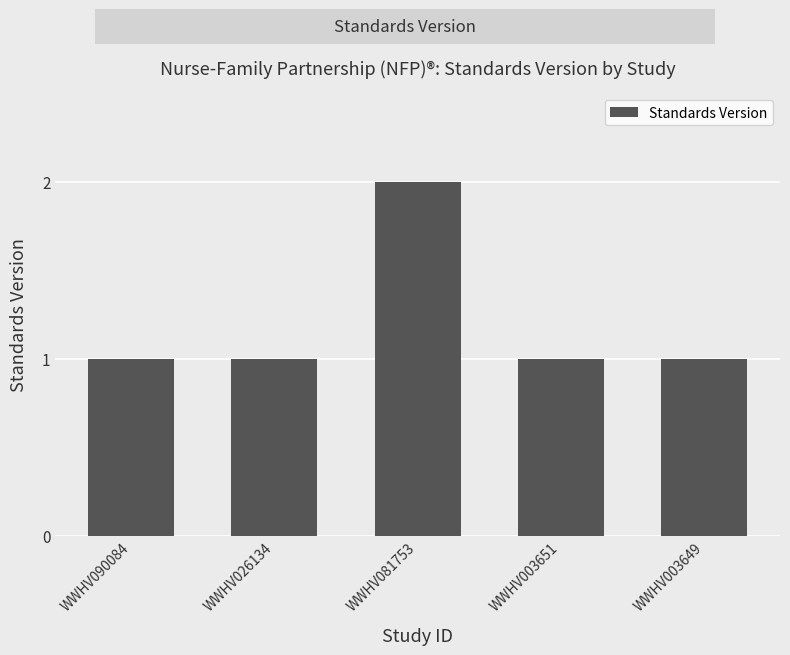

What is the average value?

1